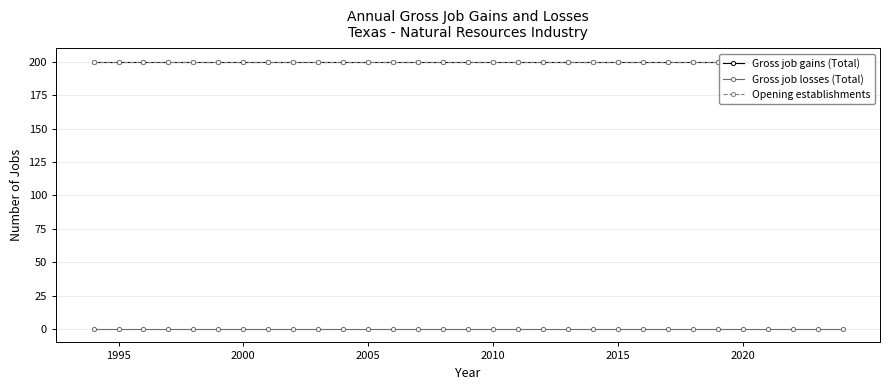

Which series has the largest total across all categories?

Gross job gains (Total)